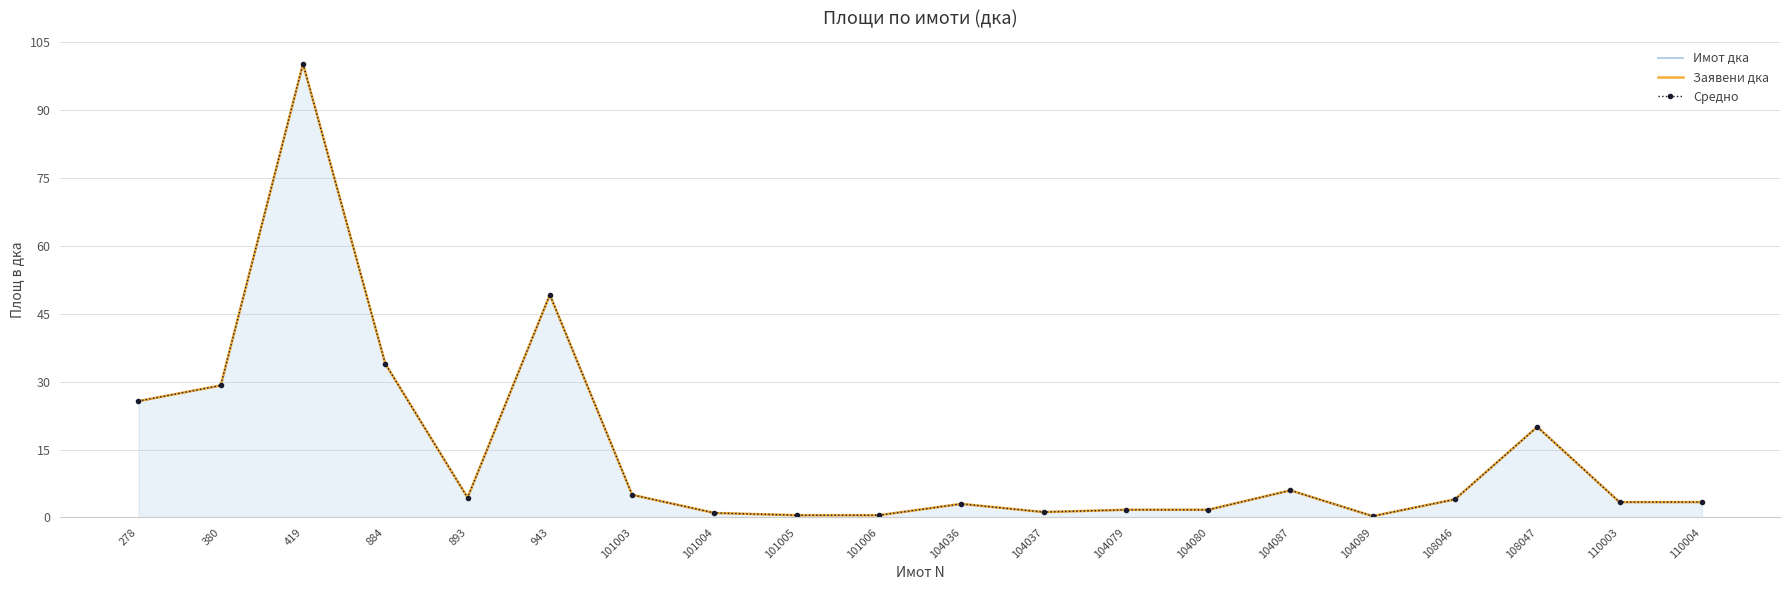

Reading left to right, what are all the values shown in this chart?

Имот дка: 278=25.7	380=29.1	419=100.2	884=33.9	893=4.4	943=49.2	101003=5.0	101004=1.0	101005=0.5	101006=0.5	104036=3.0	104037=1.2	104079=1.7	104080=1.7	104087=6.0	104089=0.3	108046=4.0	108047=20.0	110003=3.4	110004=3.4
Заявени дка: 278=25.7	380=29.1	419=100.2	884=33.9	893=4.4	943=49.2	101003=5.0	101004=1.0	101005=0.5	101006=0.5	104036=3.0	104037=1.2	104079=1.7	104080=1.7	104087=6.0	104089=0.3	108046=4.0	108047=20.0	110003=3.4	110004=3.4
Средно: 278=25.7	380=29.1	419=100.2	884=33.9	893=4.4	943=49.2	101003=5.0	101004=1.0	101005=0.5	101006=0.5	104036=3.0	104037=1.2	104079=1.7	104080=1.7	104087=6.0	104089=0.3	108046=4.0	108047=20.0	110003=3.4	110004=3.4